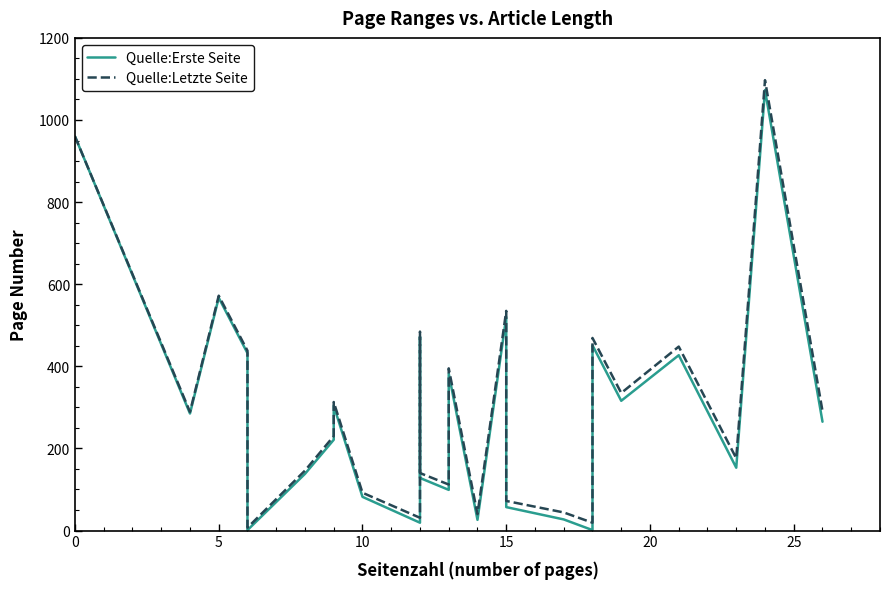

What are all the series names shown in the legend?

Quelle:Erste Seite, Quelle:Letzte Seite